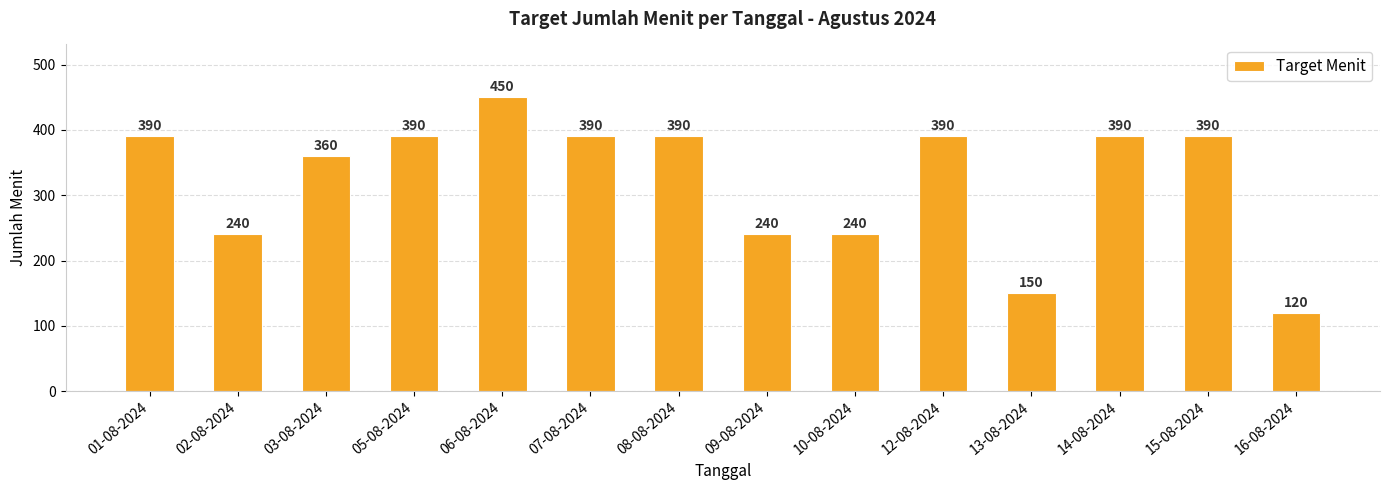

What is the smallest value displayed?

120